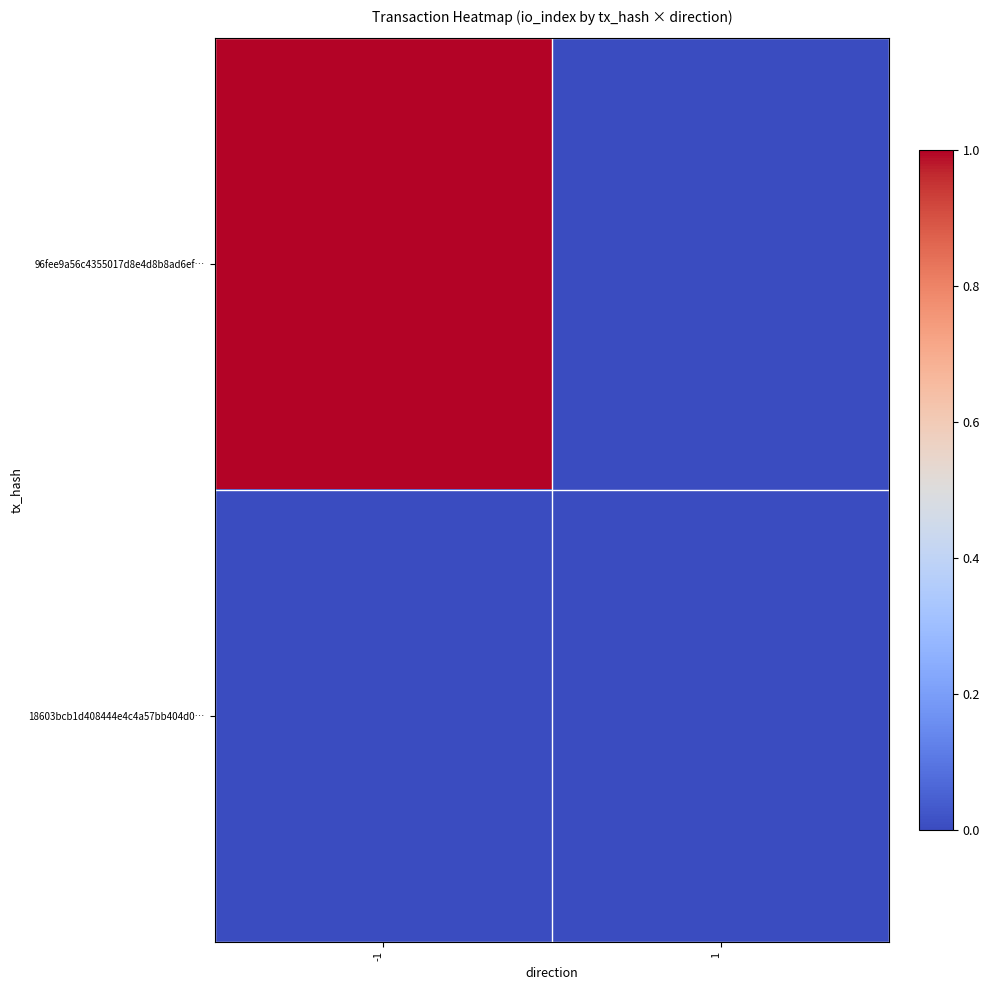

What is the maximum value shown in the chart?

1